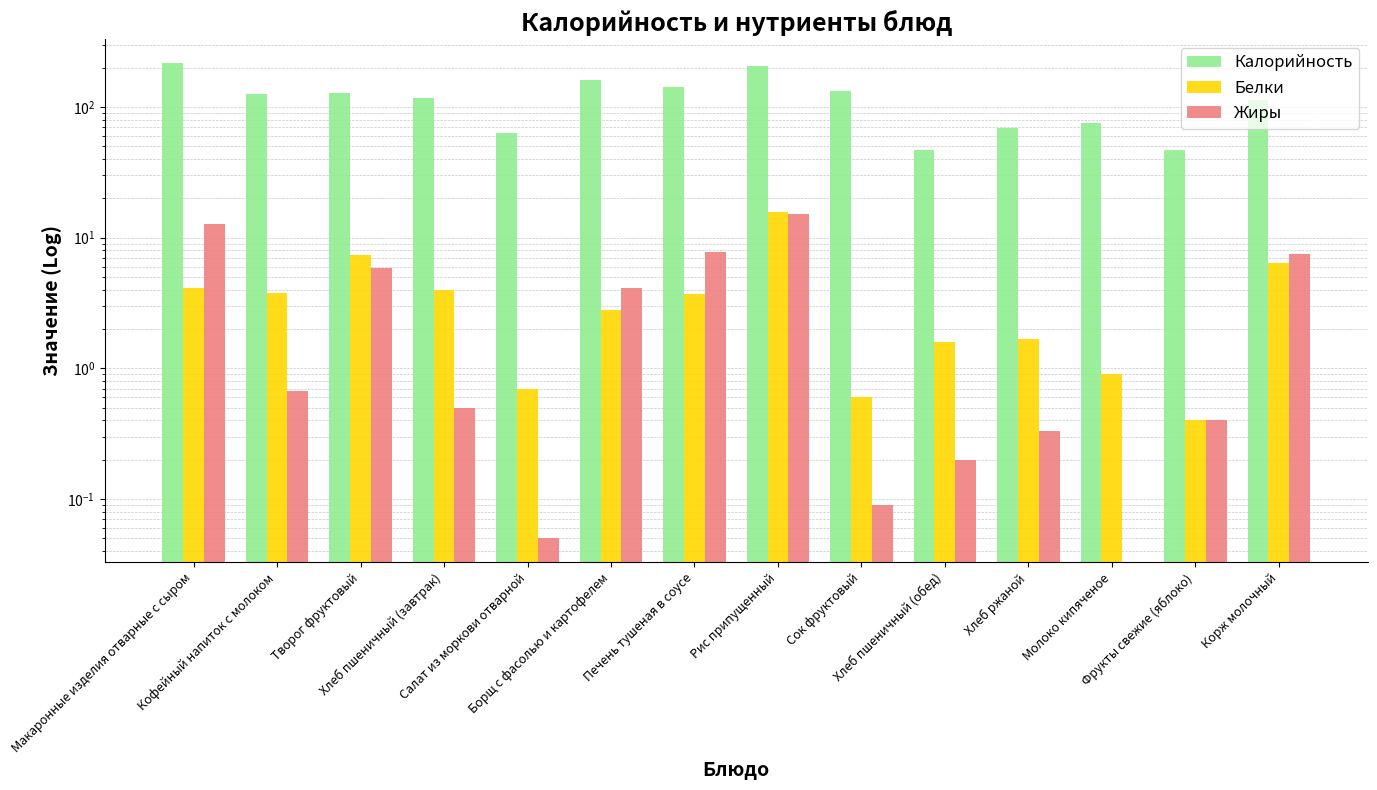

The value of Белки at Корж молочный is 2.6. True or false?

False